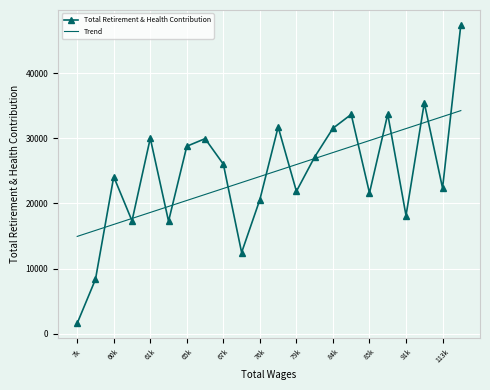

What is the highest value of the Trend series?

34233.0